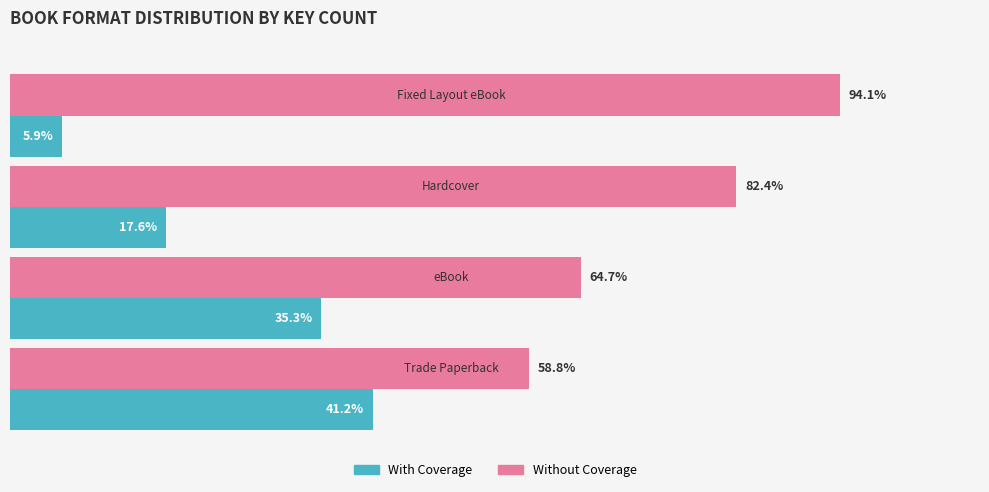

List the series in order of their peak value, highest first.

Without Coverage, With Coverage